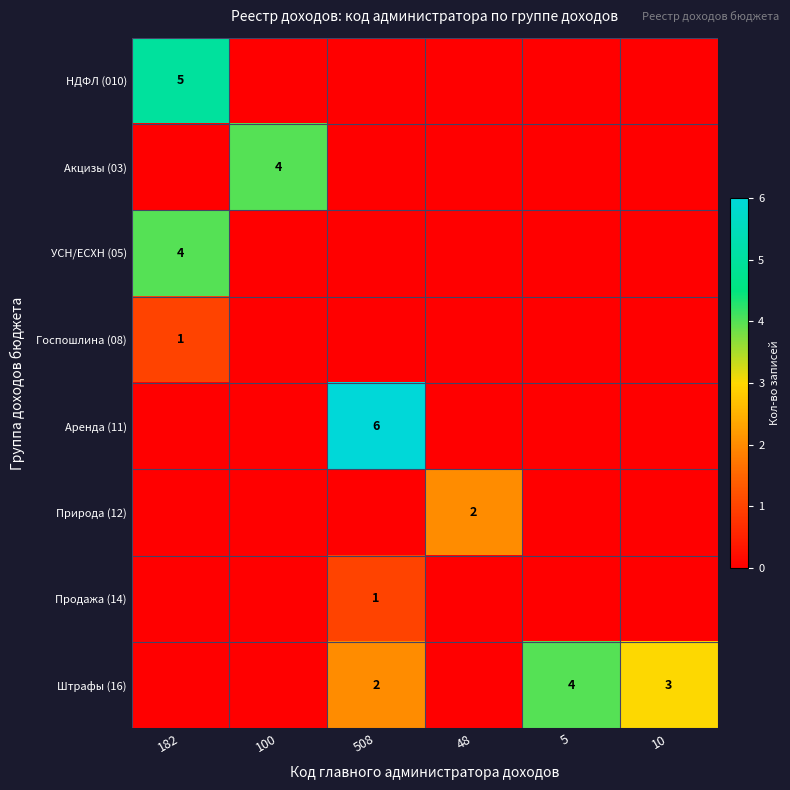

The НДФЛ (010) series shows 8 at 182. True or false?

False